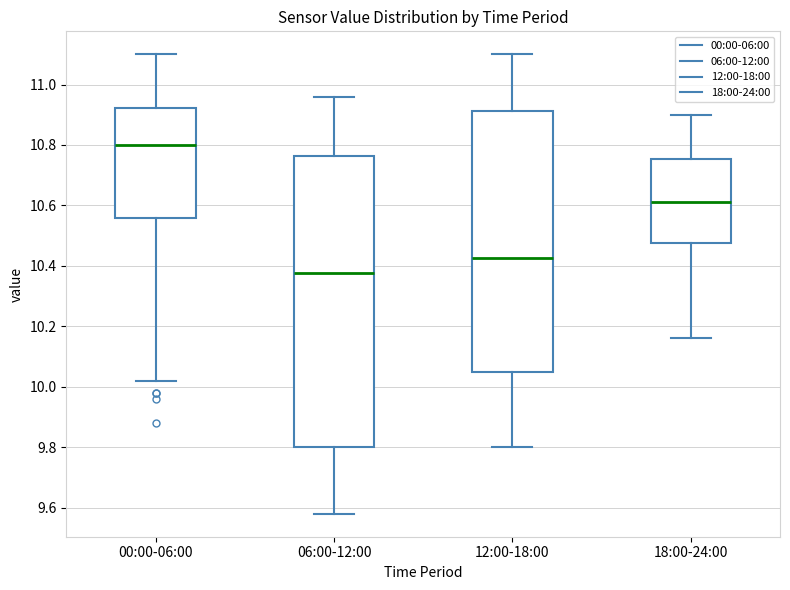

Comparing the boxes themselves (not the whiskers), which one is the tallest?

06:00-12:00